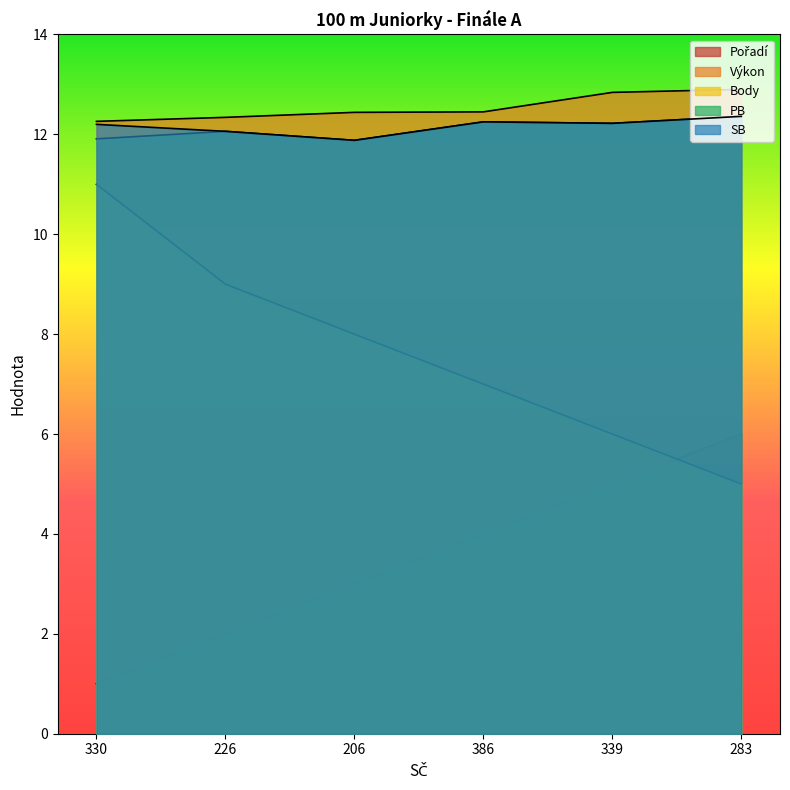

What is the total value across all series at 283?

48.6